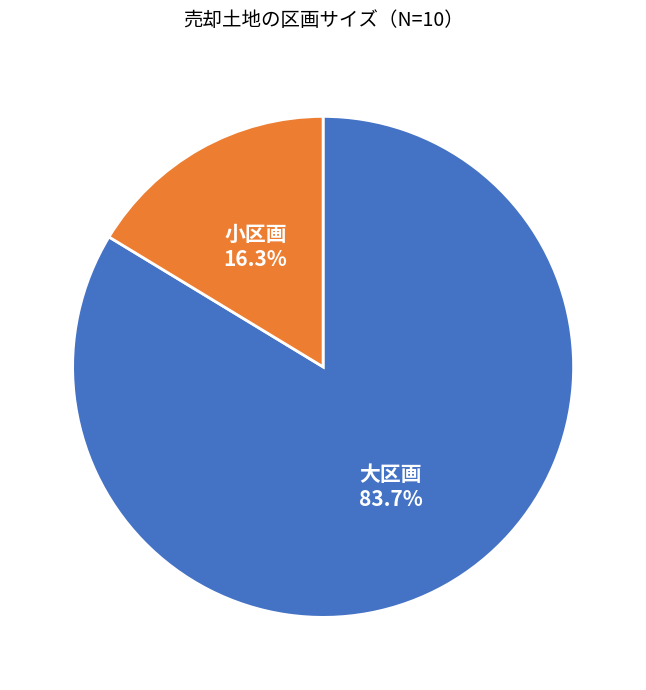

Does any single category account for the majority?

Yes